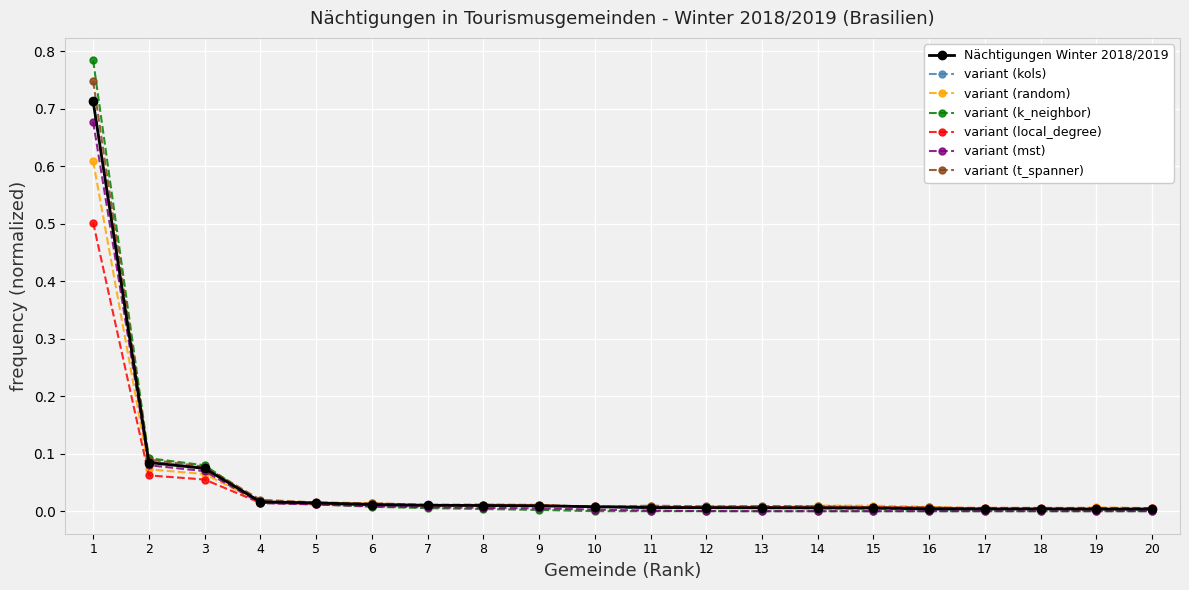

True or false: variant (t_spanner) has more than 1 points higher than both neighbors.

True